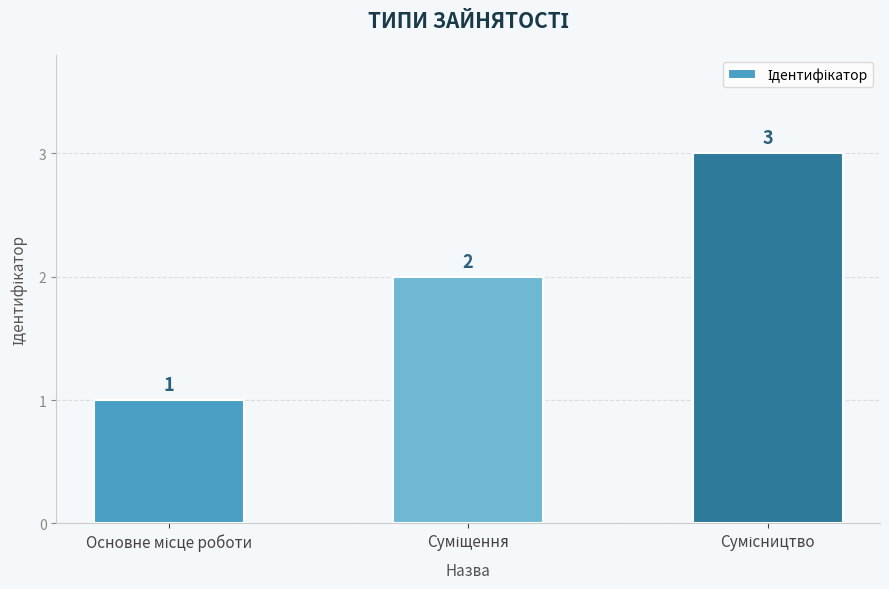

How many series are shown in this chart?

1